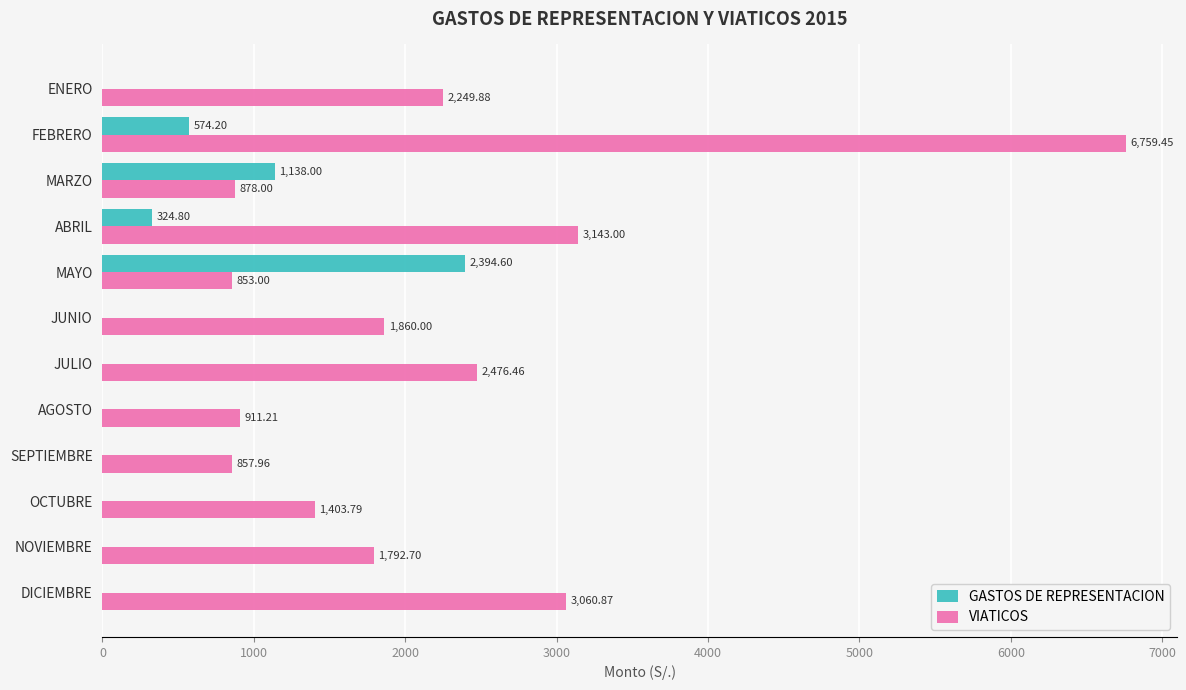

At which category is the sum across all series the highest?

FEBRERO